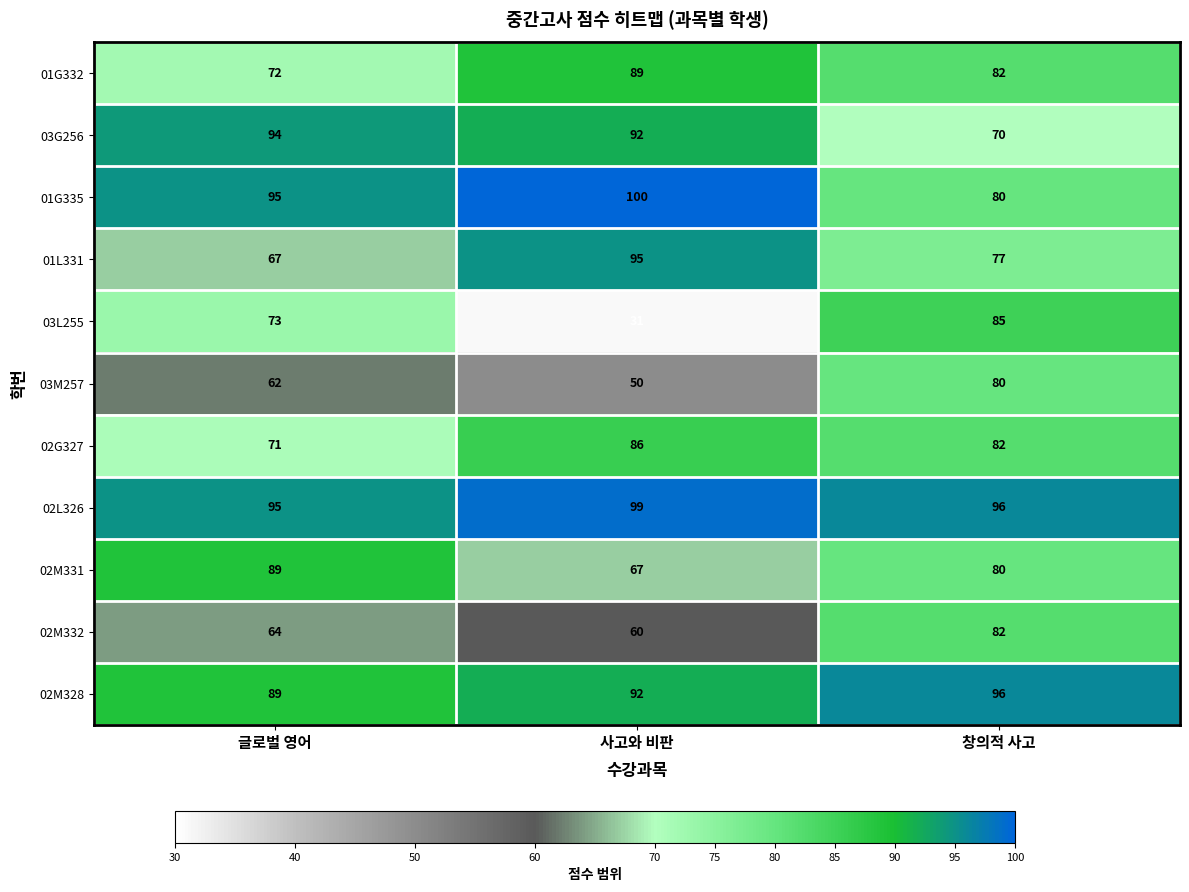

The 02M328 series shows 96 at 창의적 사고. True or false?

True